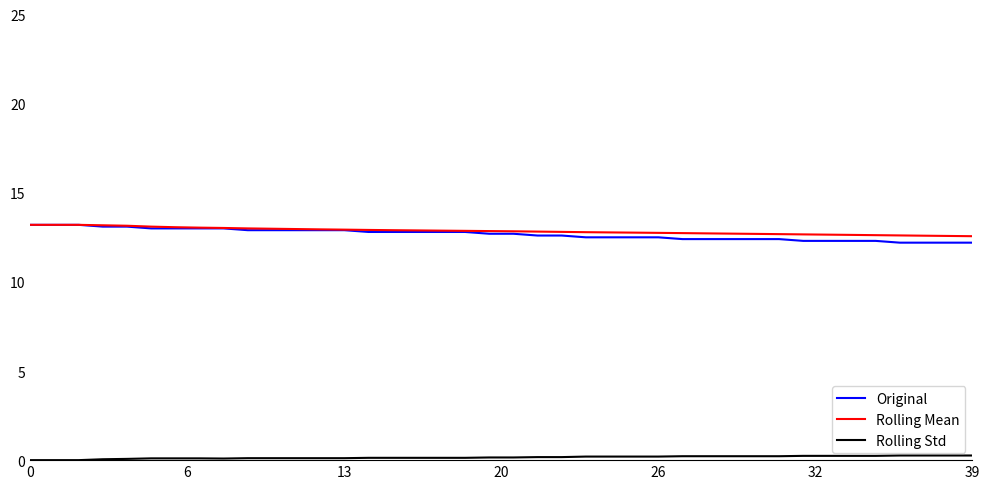

Is this an area chart (filled region under the line)?

No